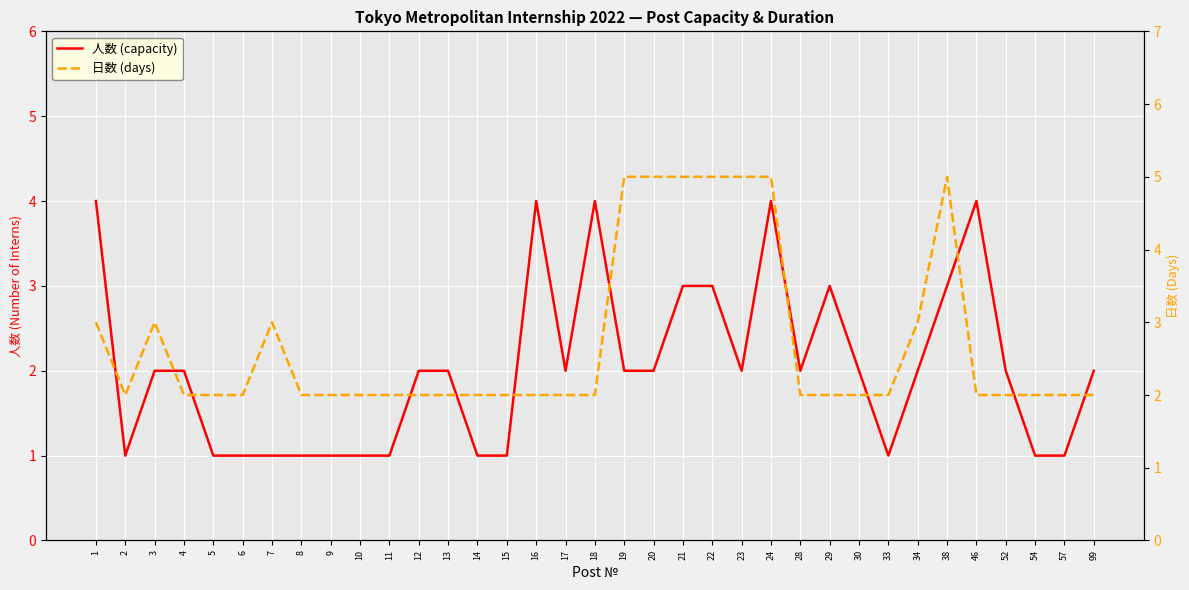

At which category is the sum across all series the highest?

24